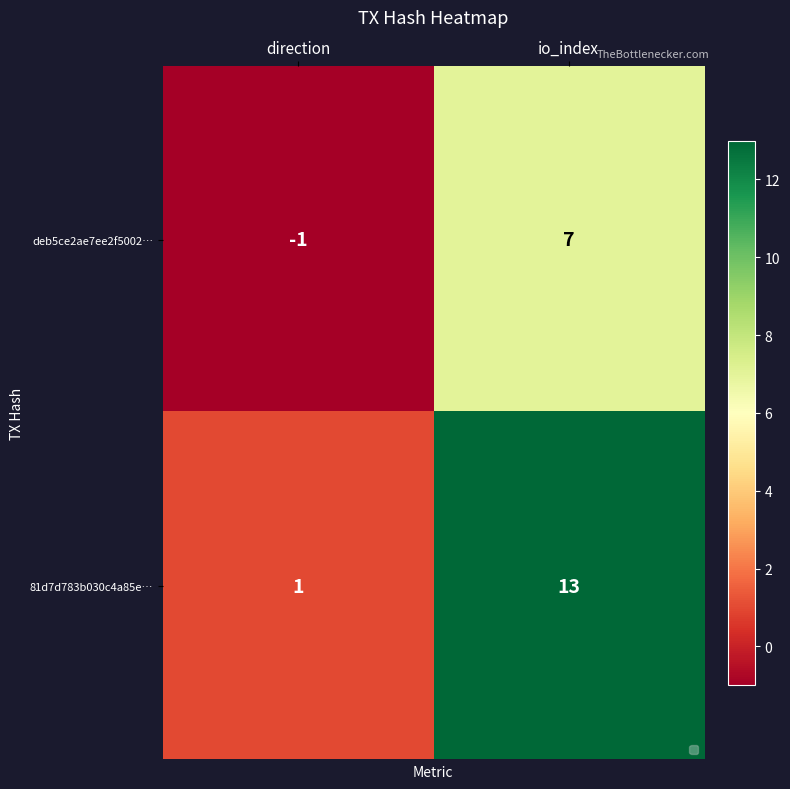

What is the sum of the deb5ce2ae7ee2f5002… values at io_index and direction?

6